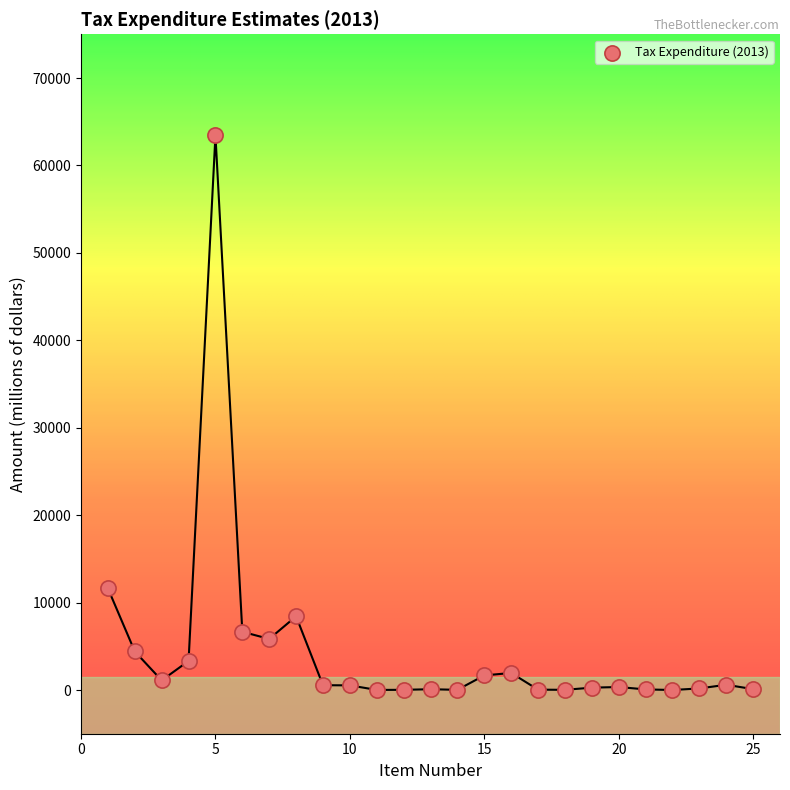

What is the range of Y values (max minus min)?

63440